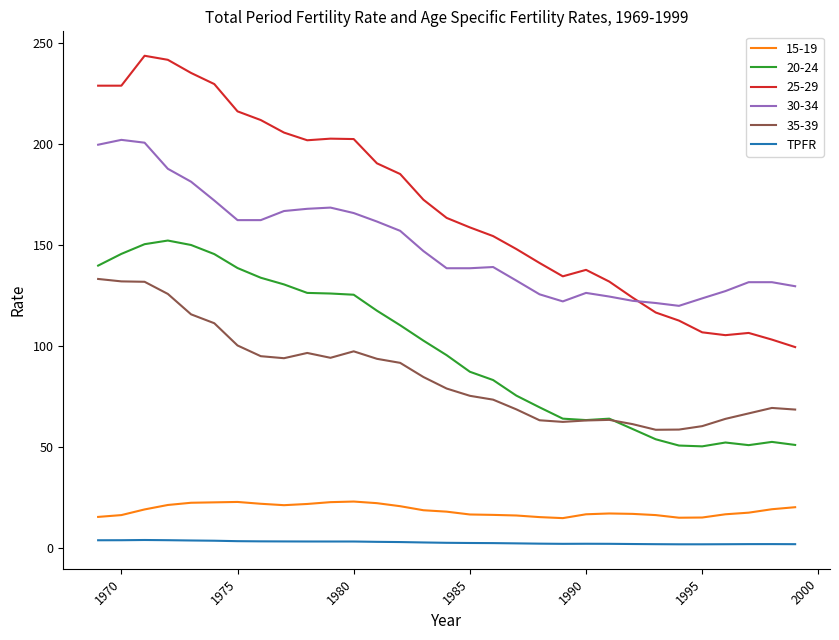

Which series has the largest total across all categories?

25-29